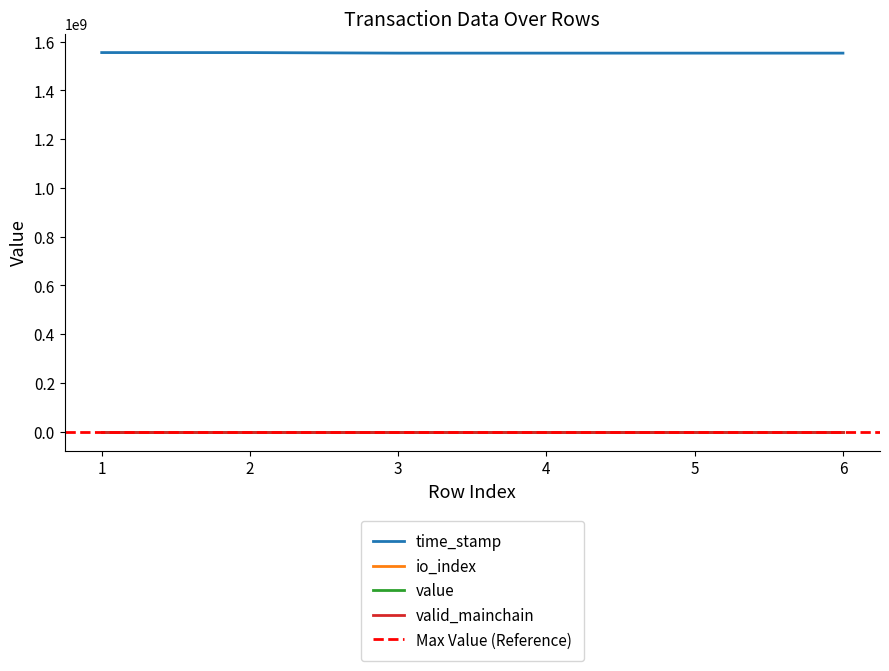

True or false: time_stamp and value cross at least once.

False